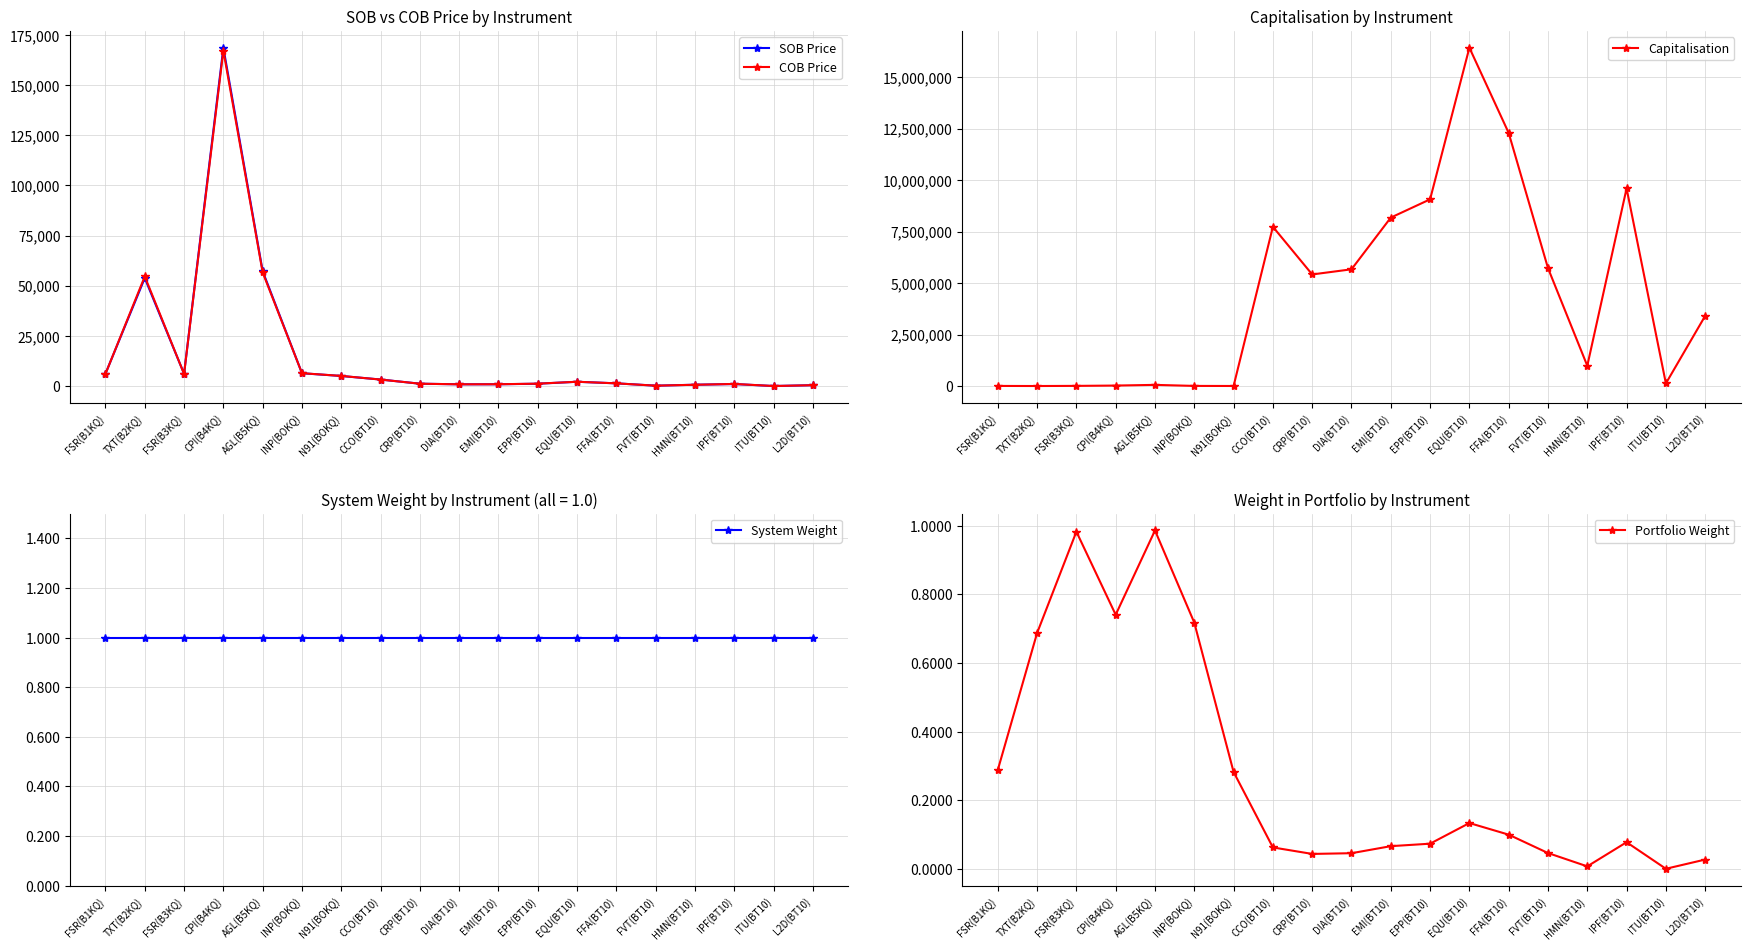

What is the label of the 6th point from the right?

FFA(BT10)